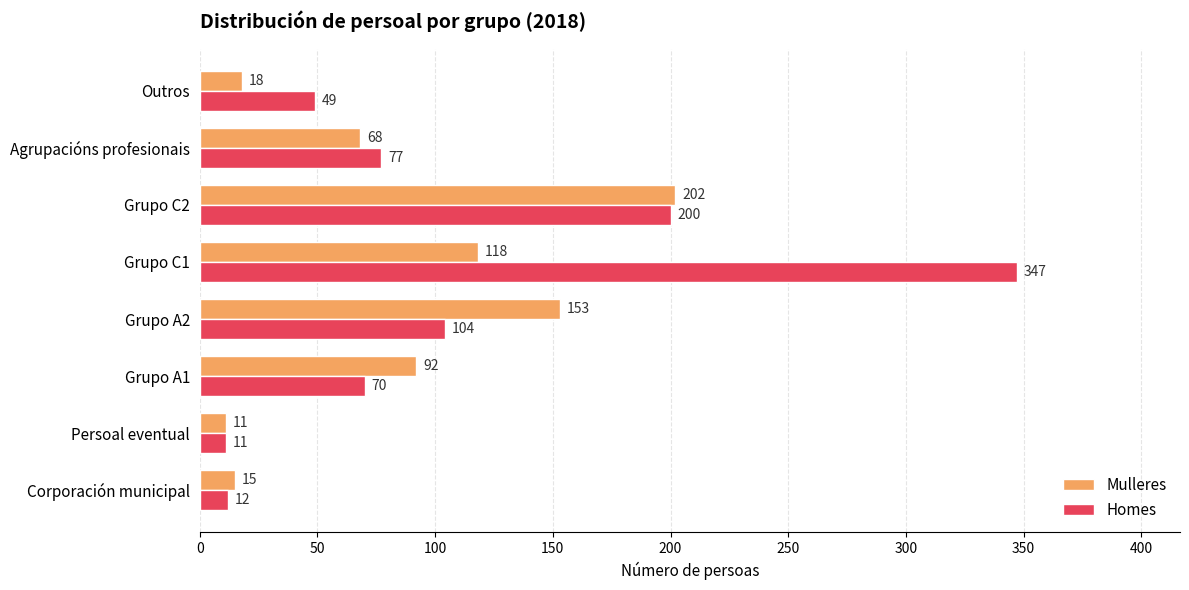

What is the greatest value displayed?

347